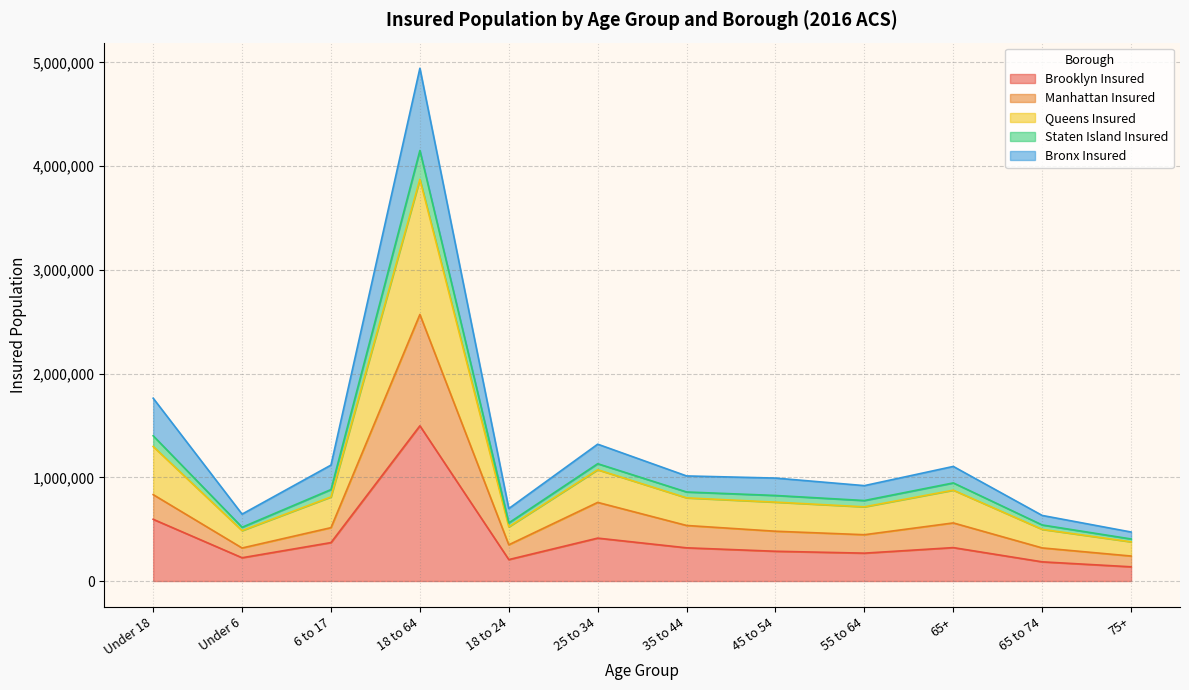

What are all the series names shown in the legend?

Brooklyn Insured, Manhattan Insured, Queens Insured, Staten Island Insured, Bronx Insured